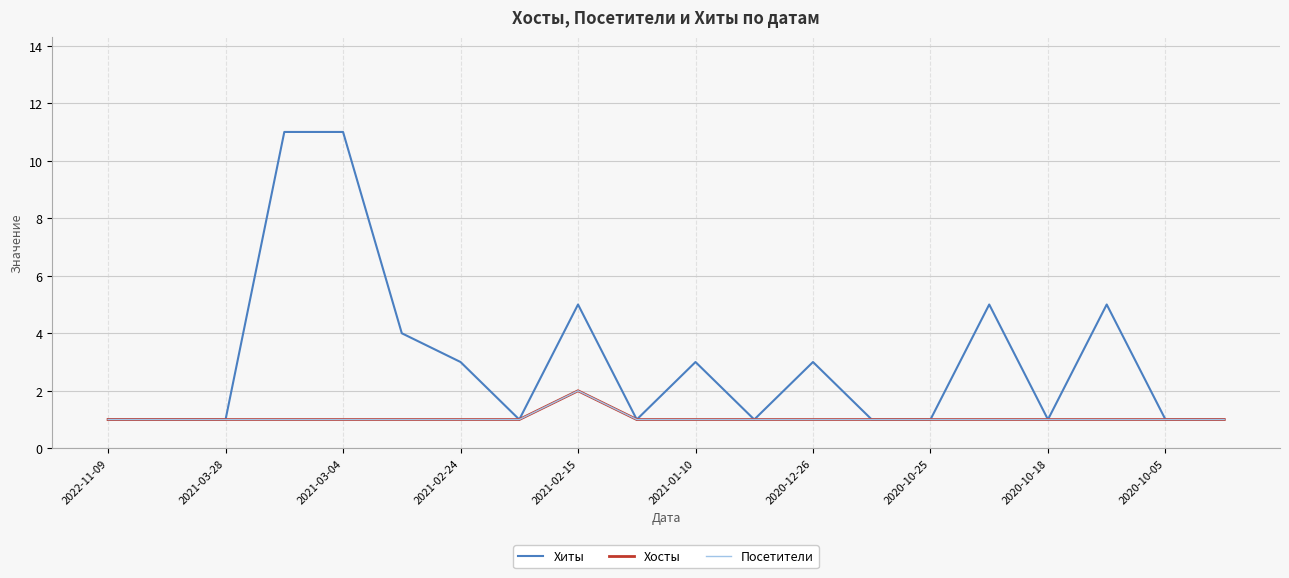

Does the chart have visible grid lines?

Yes